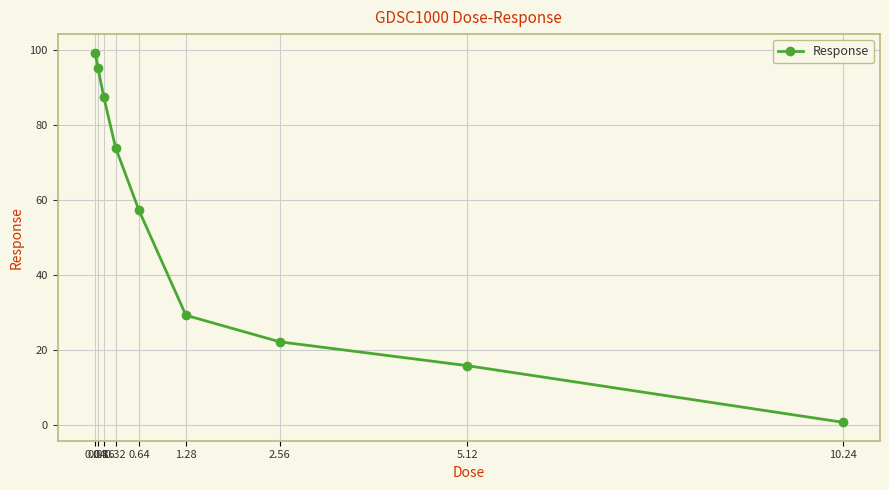

The chart shows a value of 0.7 at 10.24. True or false?

True